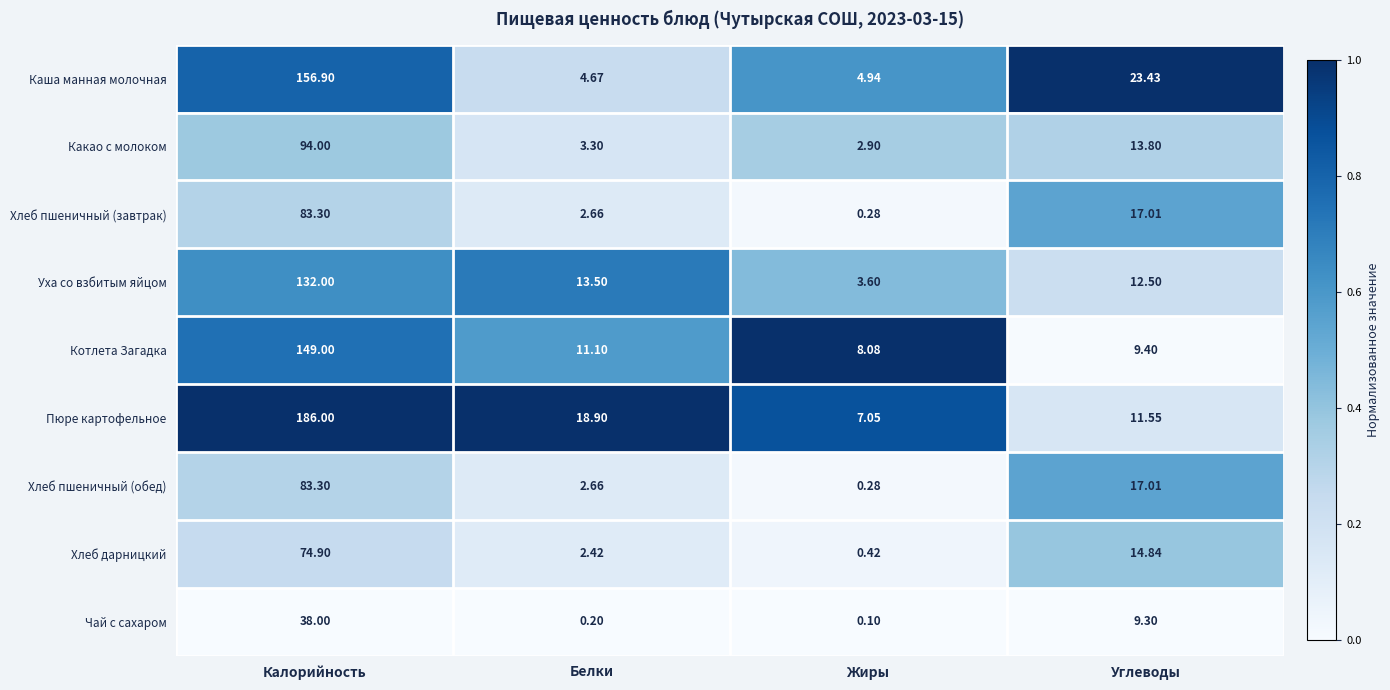

Which series changed the most between Калорийность and Углеводы?

Пюре картофельное